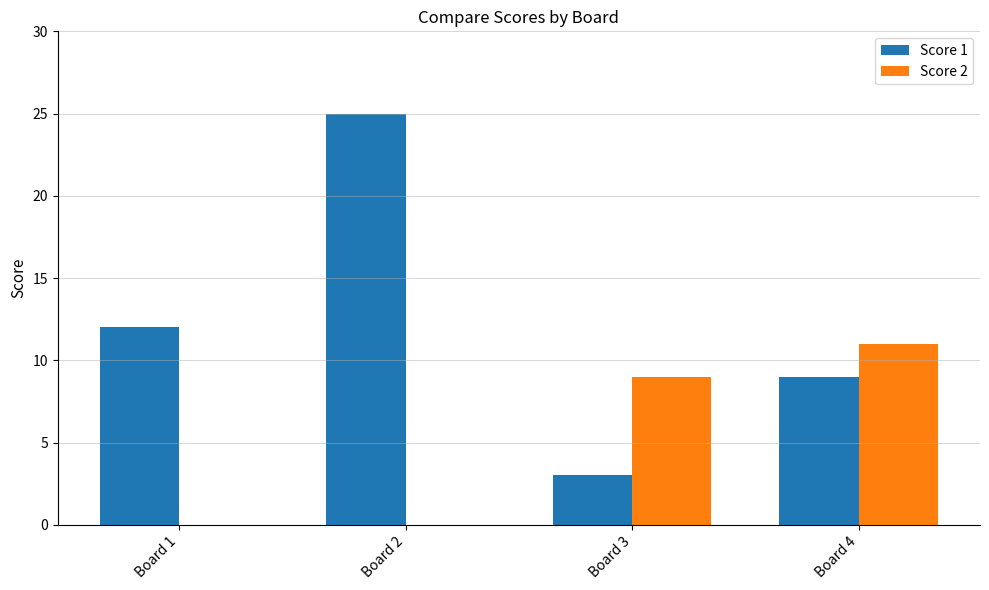

What are all the series names shown in the legend?

Score 1, Score 2